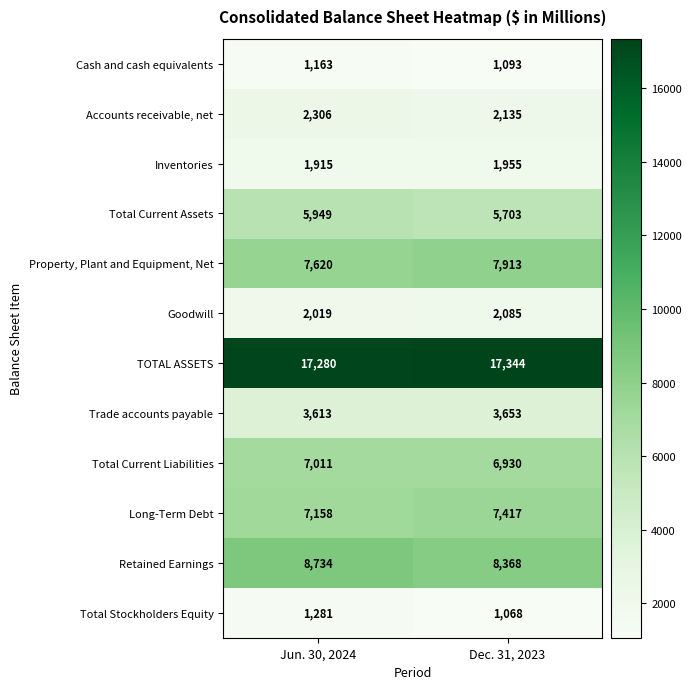

What is the sum of the Trade accounts payable values at Dec. 31, 2023 and Jun. 30, 2024?

7266